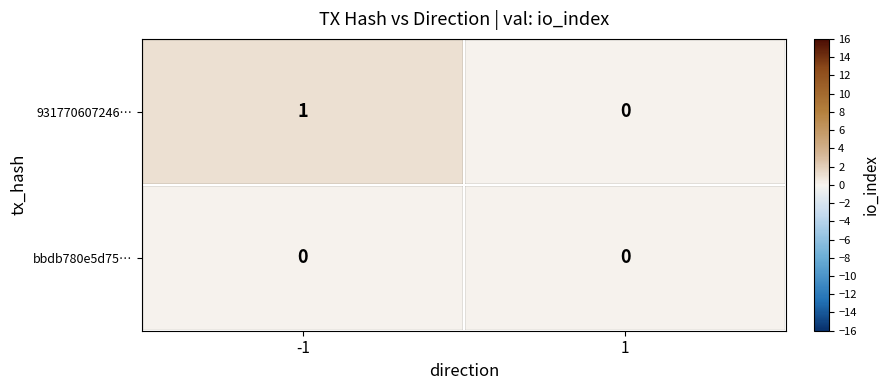

Rank the series by their average value, from lowest to highest.

bbdb780e5d75…, 931770607246…